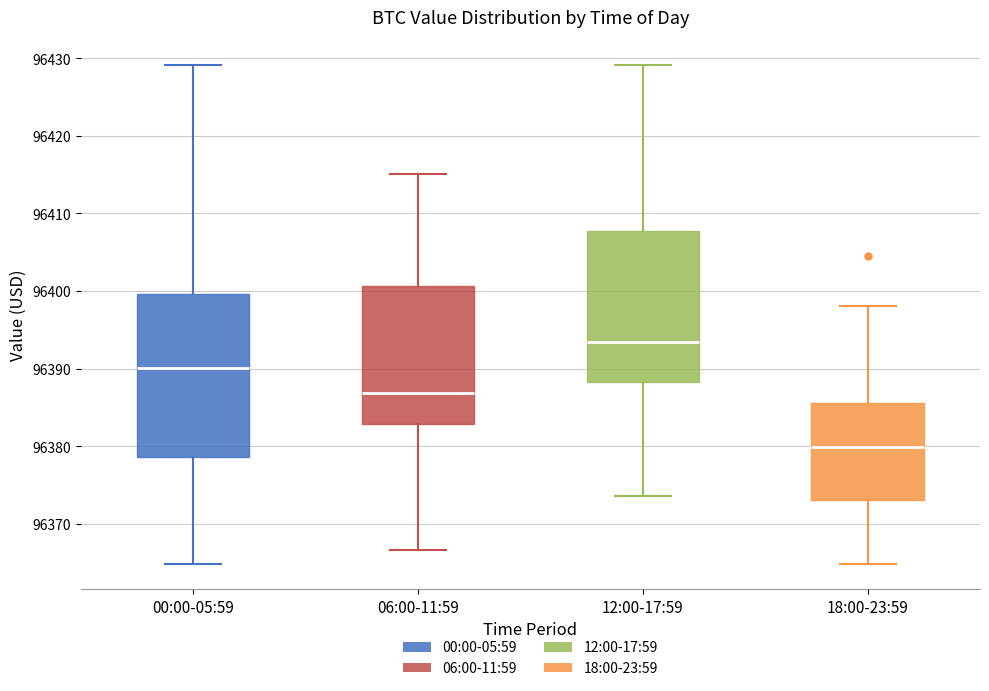

Reading left to right, read every box against the y-axis: the position of its median line, the range the box covers, and the ends of its whiskers. The values are not printed on the chart, so give them approximately, as read against the axis.

00:00-05:59: median 96390, box 96379 to 96400, whiskers 96365 to 96429
06:00-11:59: median 96387, box 96383 to 96401, whiskers 96367 to 96415
12:00-17:59: median 96393, box 96388 to 96408, whiskers 96374 to 96429
18:00-23:59: median 96380, box 96373 to 96386, whiskers 96365 to 96398